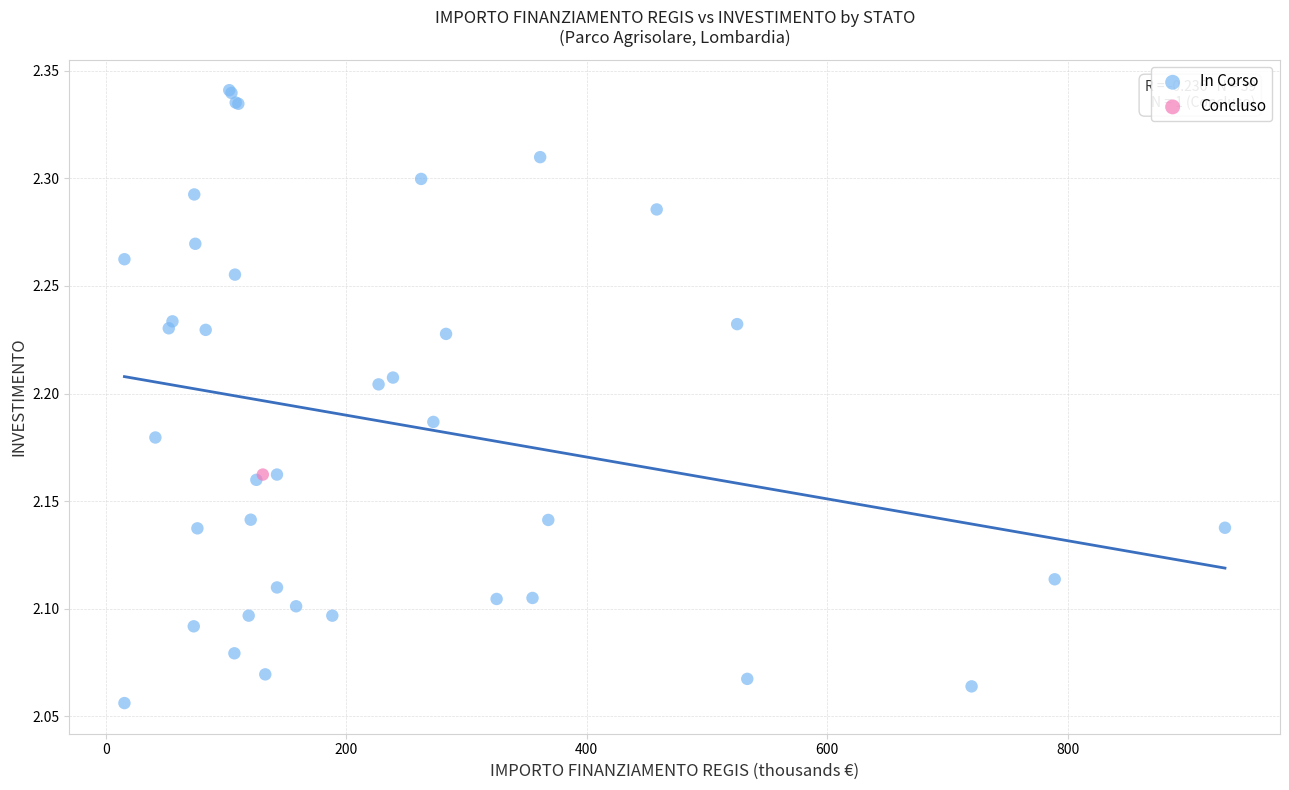

What are all the series names shown in the legend?

In Corso, Concluso